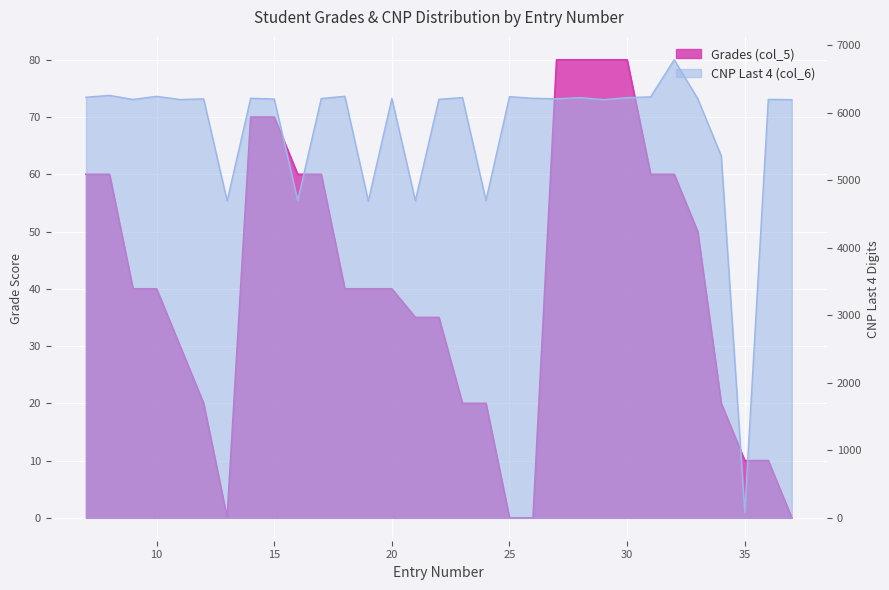

Rank the series by their maximum value, from lowest to highest.

Grades (col_5), CNP Last 4 (col_6)